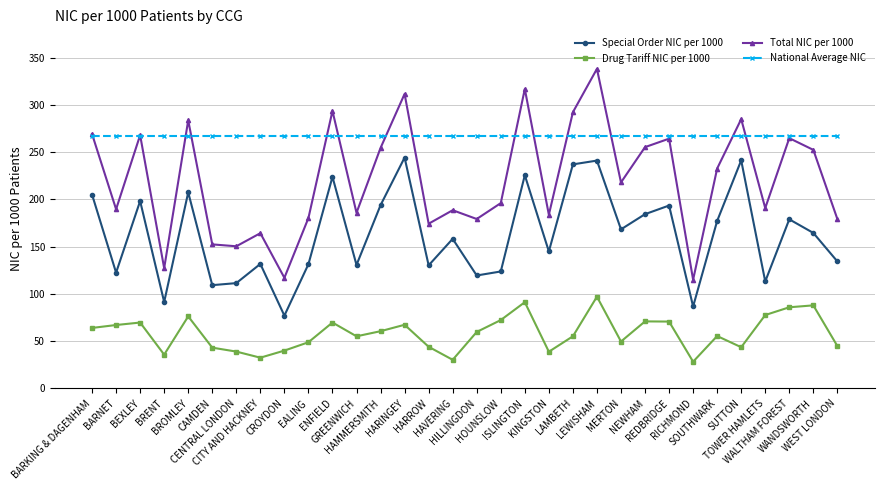

In Drug Tariff NIC per 1000, how many points are lower than both neighbors (excluding endpoints)?

8